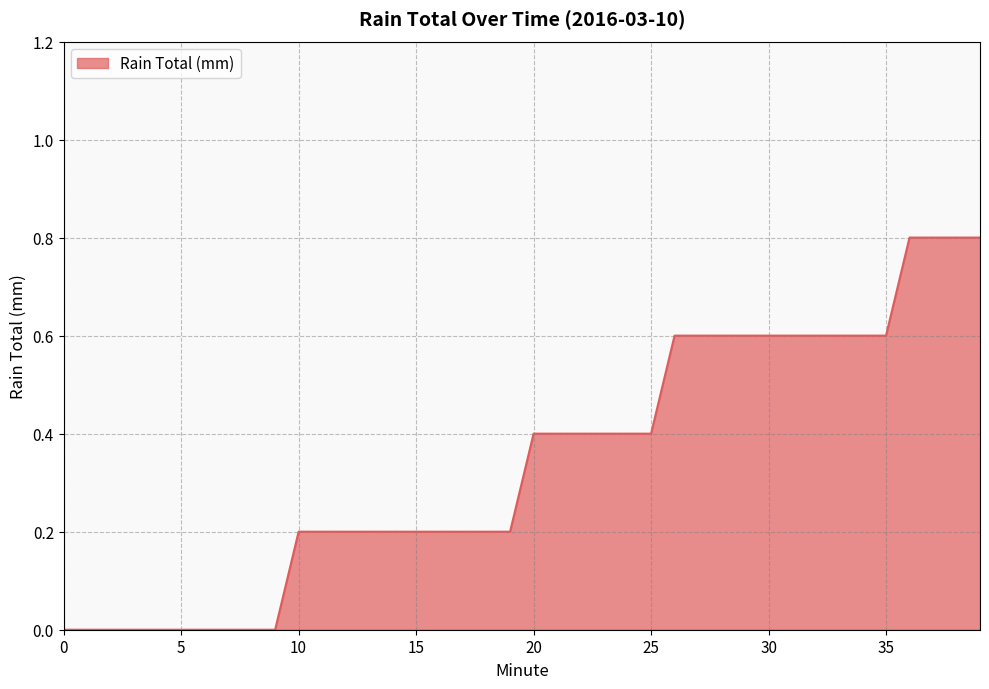

What is the greatest value displayed?

0.8